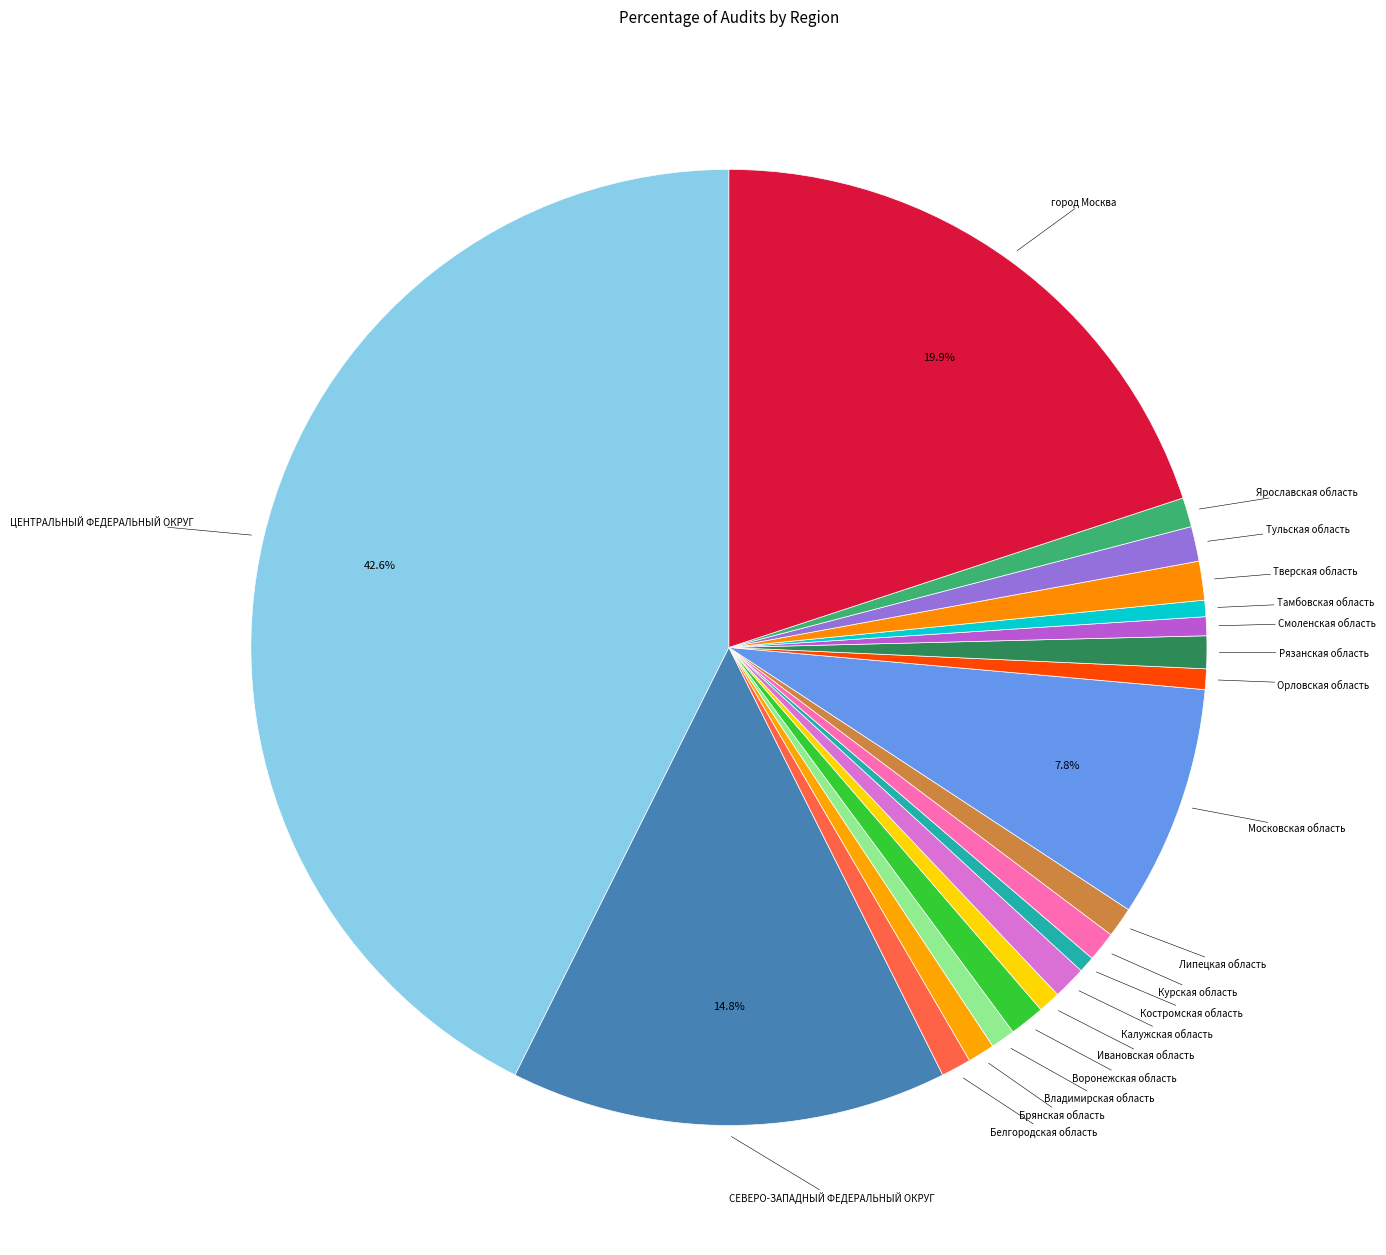

What is the largest slice in the pie chart?

ЦЕНТРАЛЬНЫЙ ФЕДЕРАЛЬНЫЙ ОКРУГ